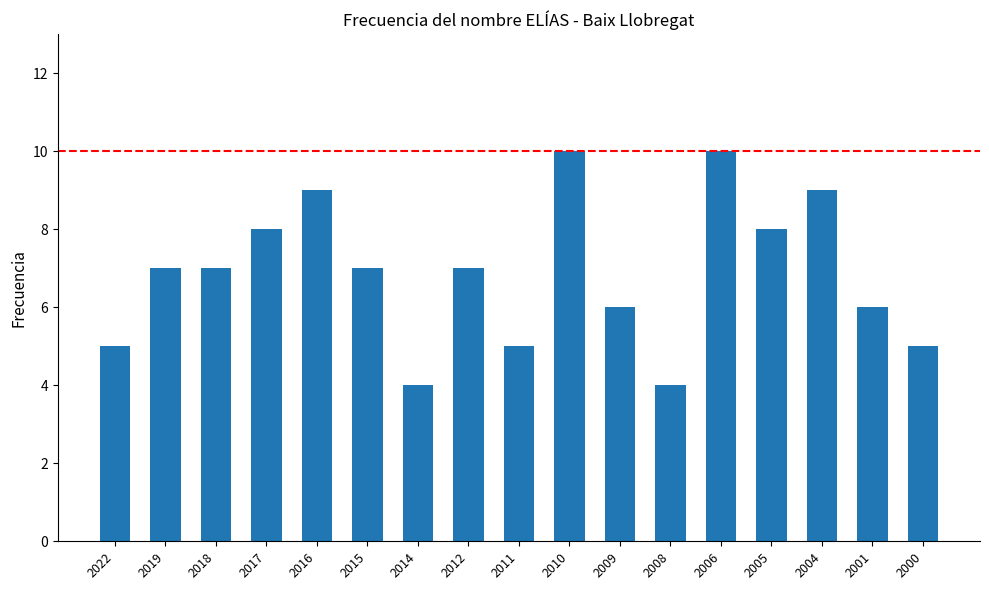

Are the bars grouped side by side (vs. stacked)?

No